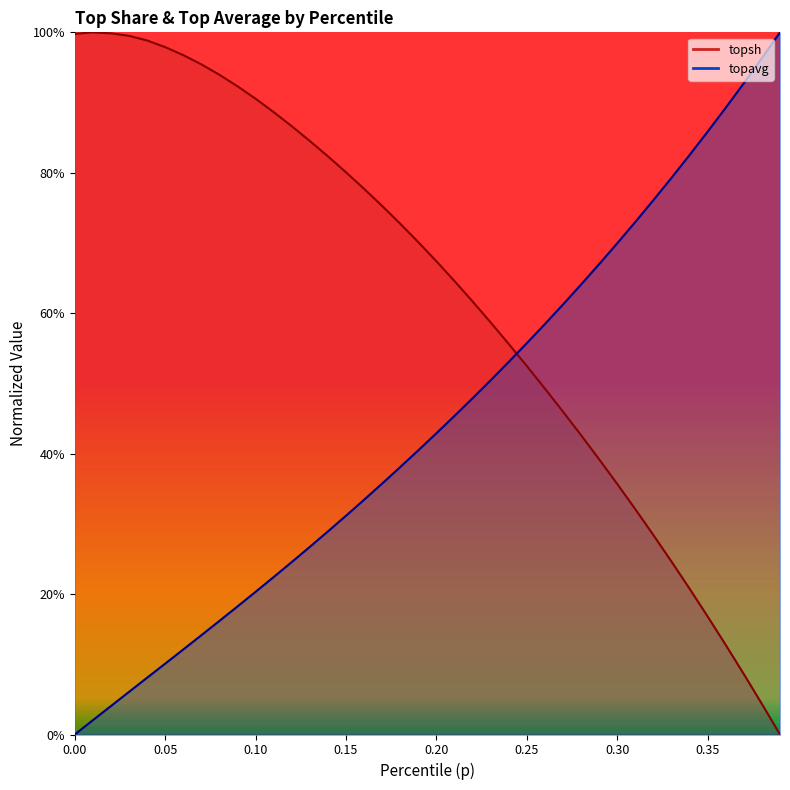

What is the label of the 7th point from the right?

0.33